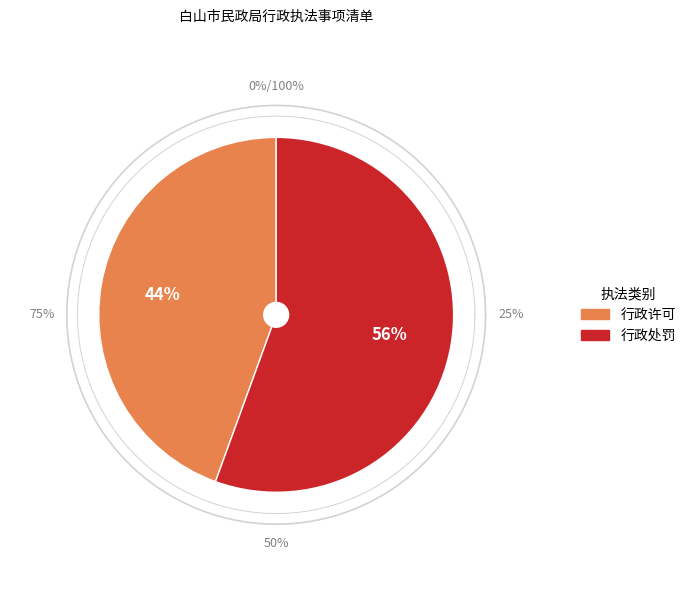

How many segments does this pie chart have?

2